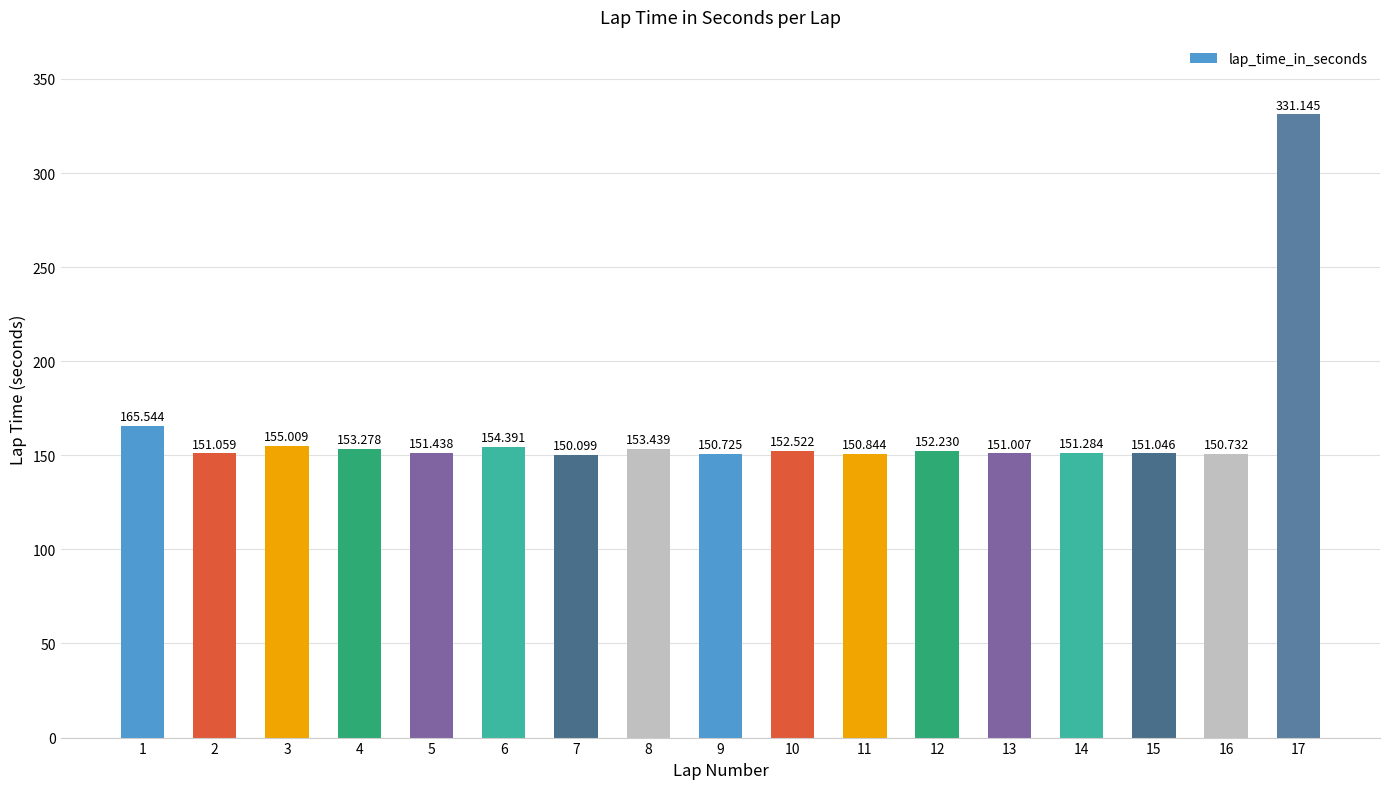

Rank the categories by value from highest to lowest.

17, 1, 3, 6, 8, 4, 10, 12, 5, 14, 2, 15, 13, 11, 16, 9, 7